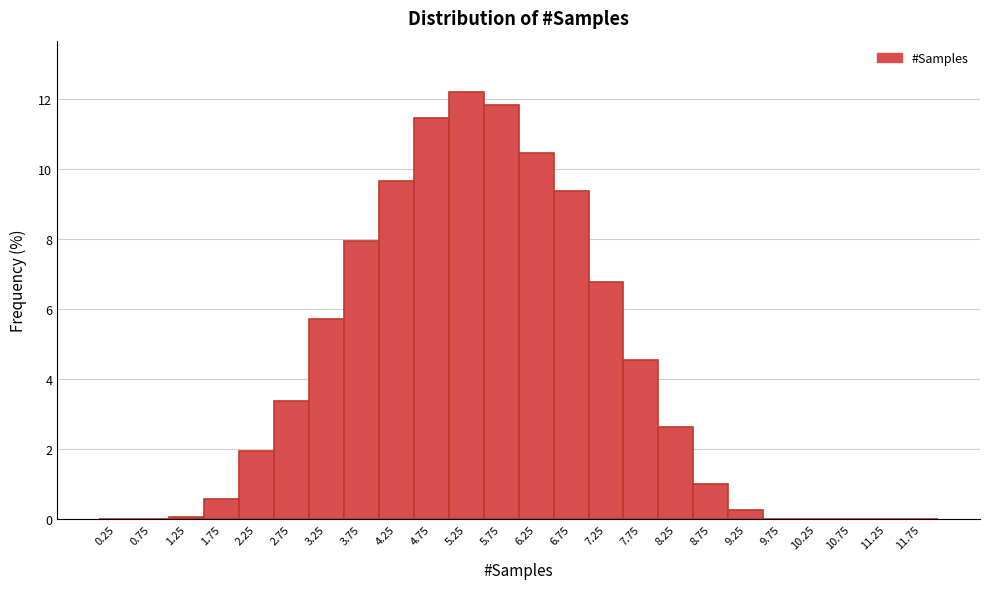

What is the height of the bar covering 4.5 to 5.0 on the x-axis? The values are not printed on the chart, so give them approximately, as read against the axis.

11.4